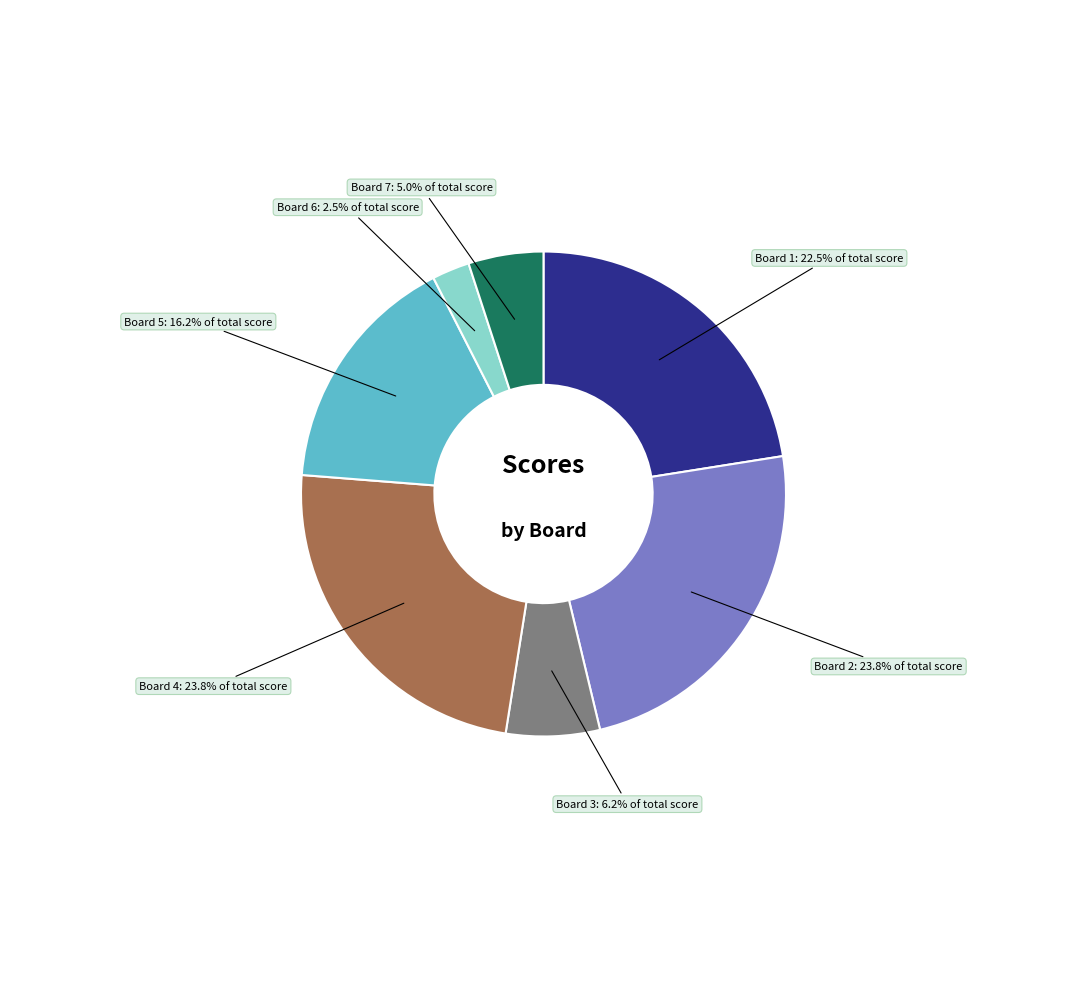

Does any single category account for the majority?

No